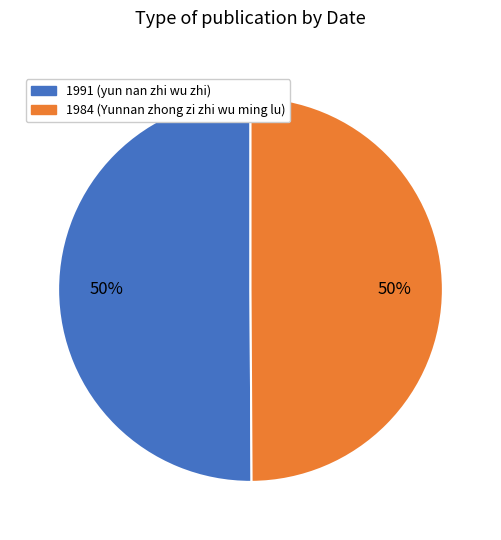

To the nearest percent, what is the average slice percentage?

50%